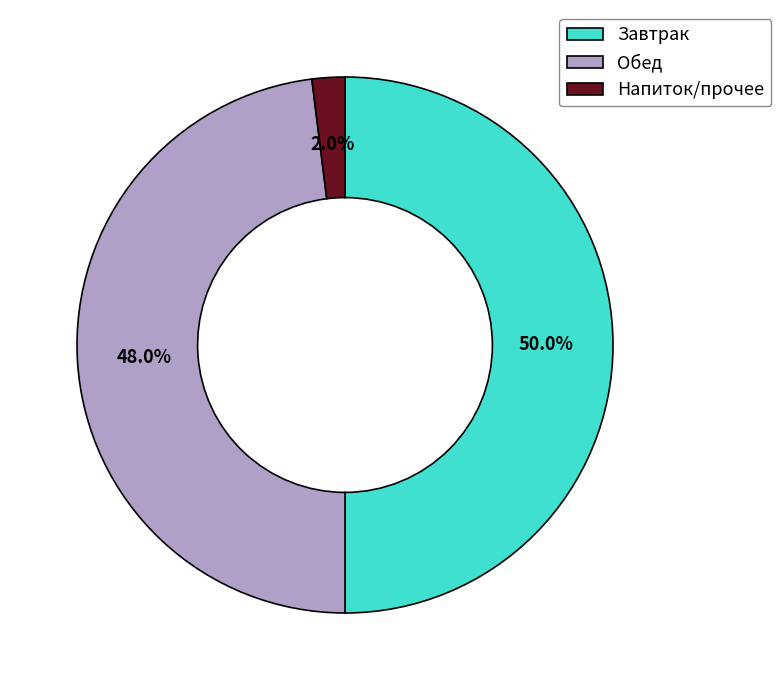

What is the largest slice in the pie chart?

Завтрак